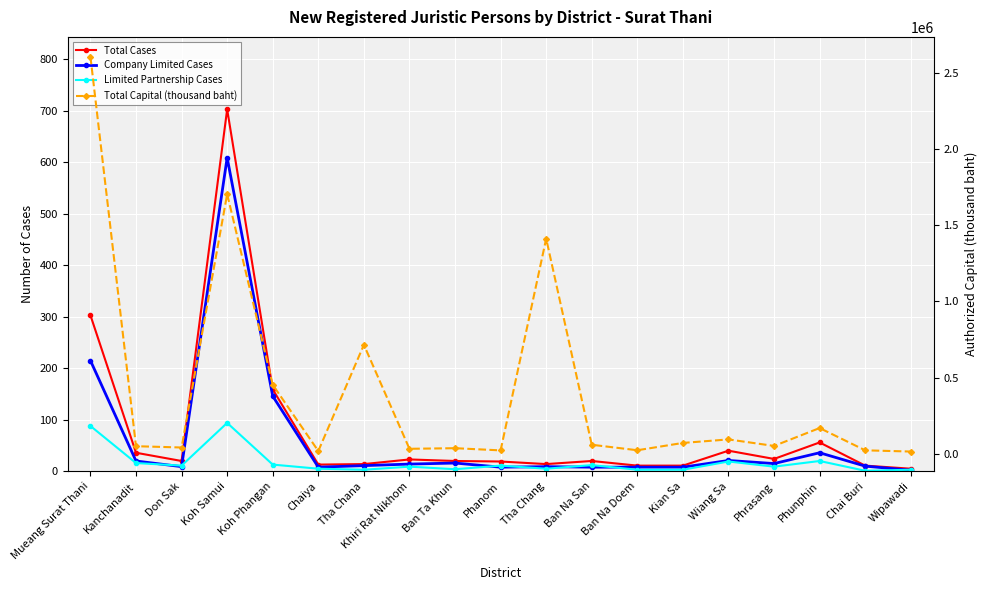

The Limited Partnership Cases series shows 11.0 at Phanom. True or false?

True